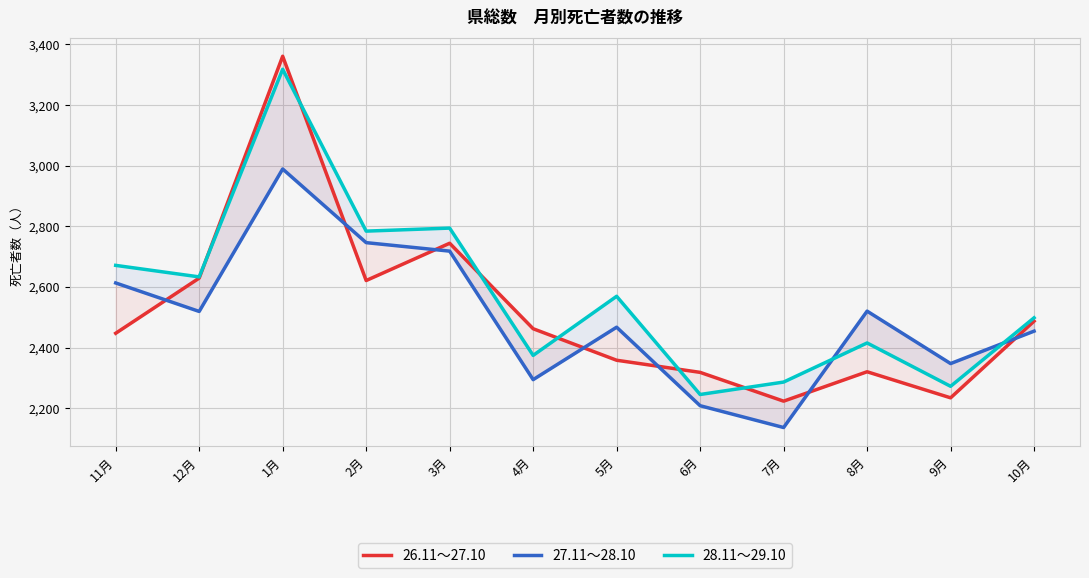

What is the label of the 3rd point from the left?

1月